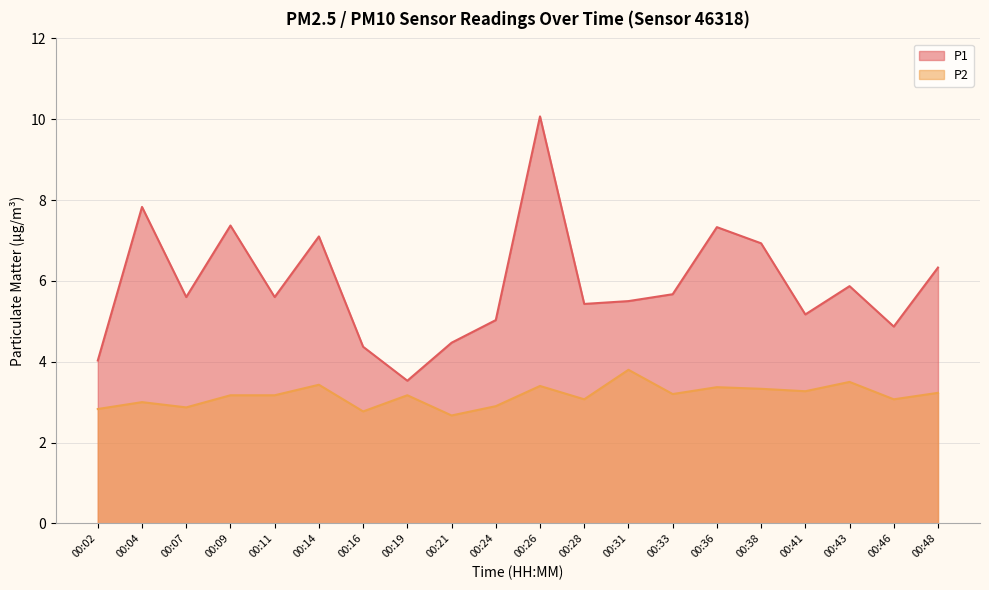

How many lines are shown in the chart?

2